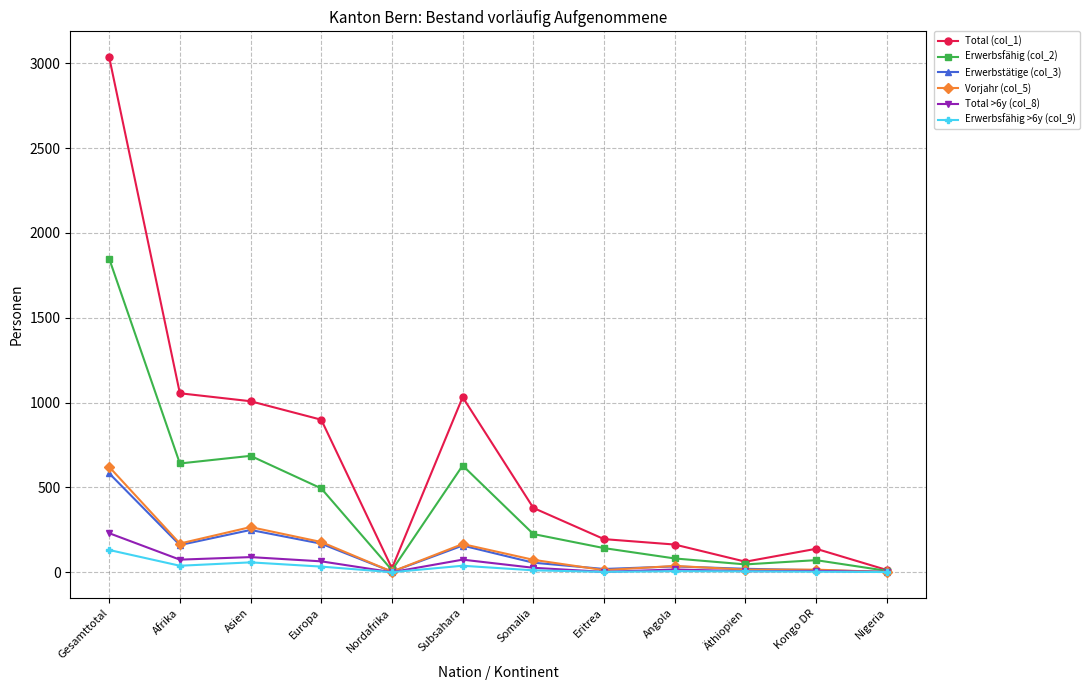

Which series has the largest range (max minus min)?

Total (col_1)